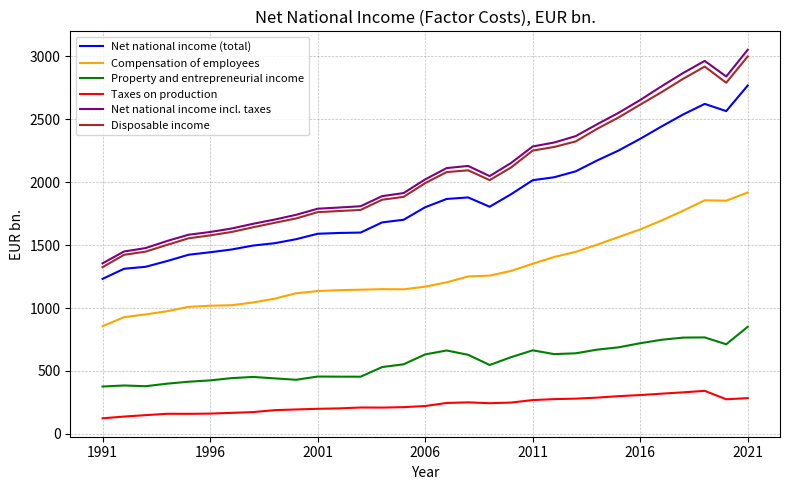

Which series has the largest total across all categories?

Net national income incl. taxes